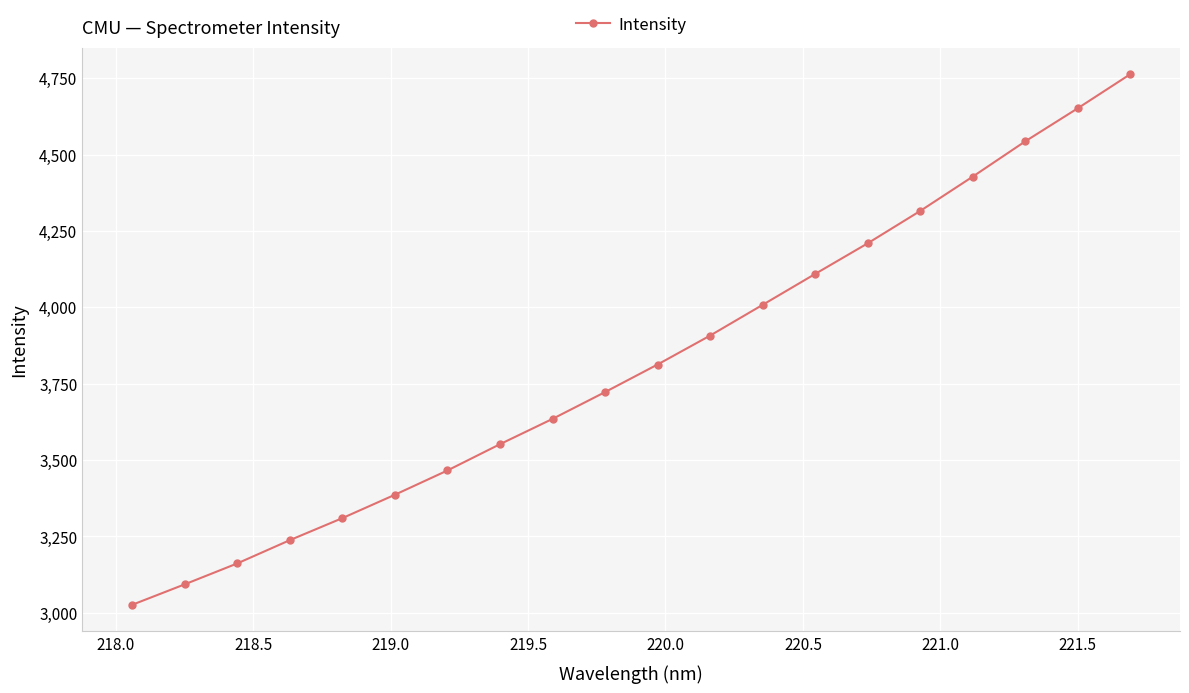

What is the sum of all values?

76337.8